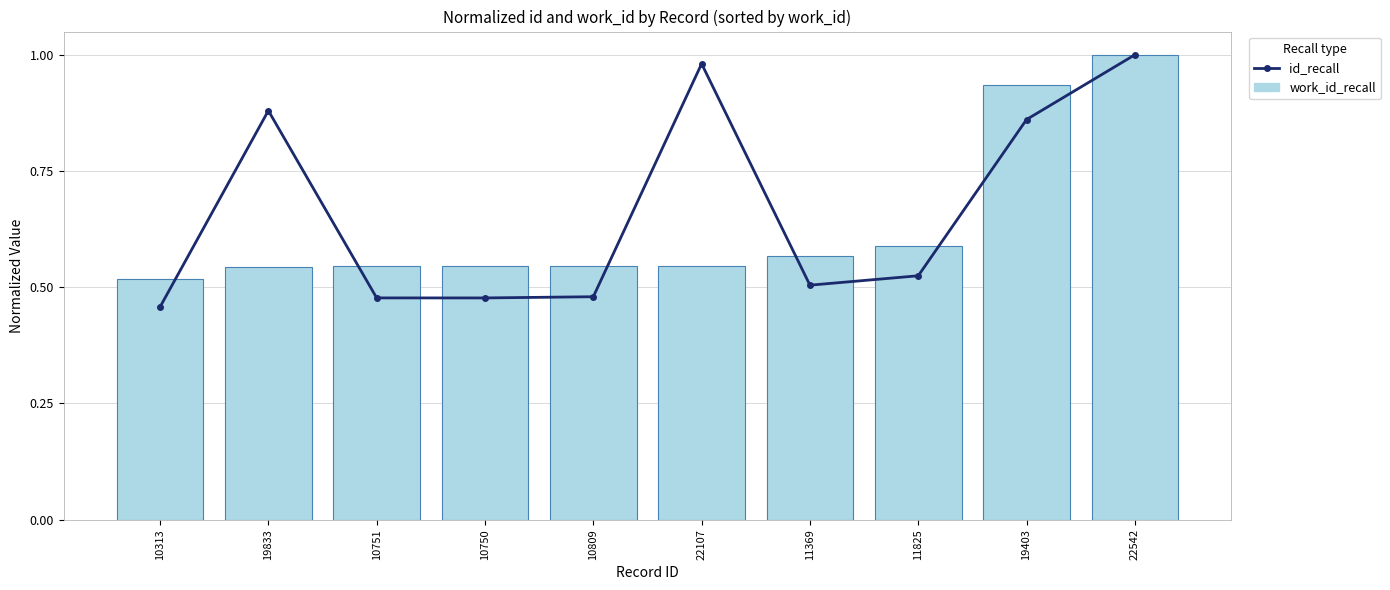

Is the value of work_id_recall at 11825 greater than the value of id_recall at 19403?

No